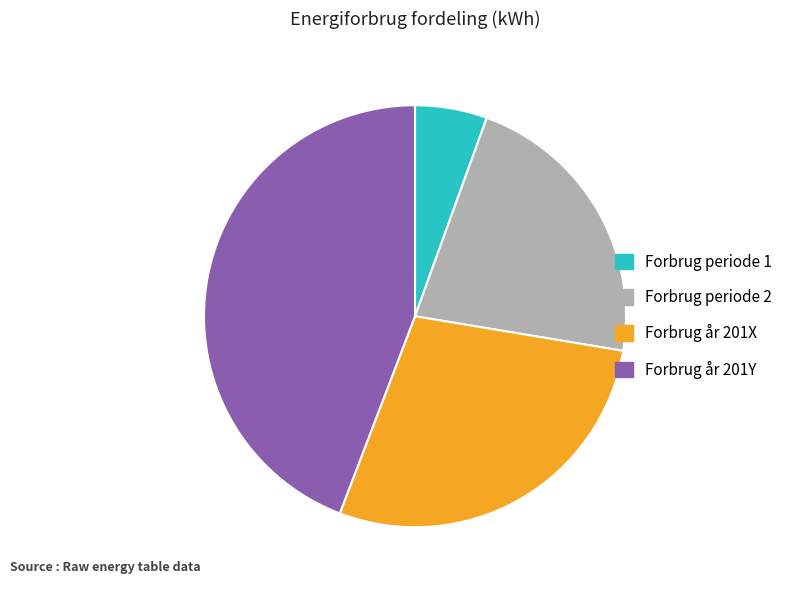

What is the ratio of the value at Forbrug år 201Y to the value at Forbrug år 201X?

1.6